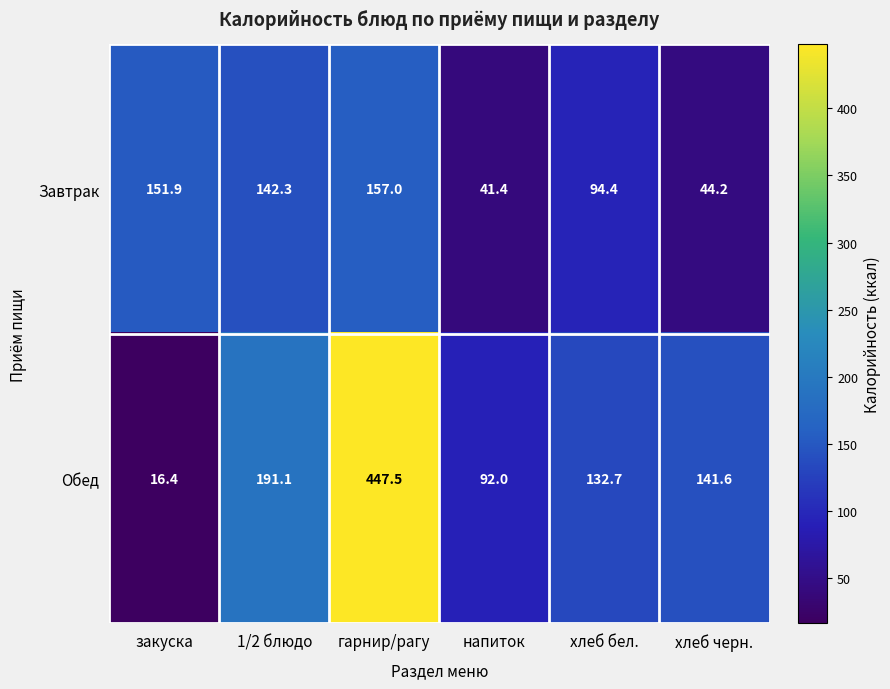

How many data points does each series have?

6